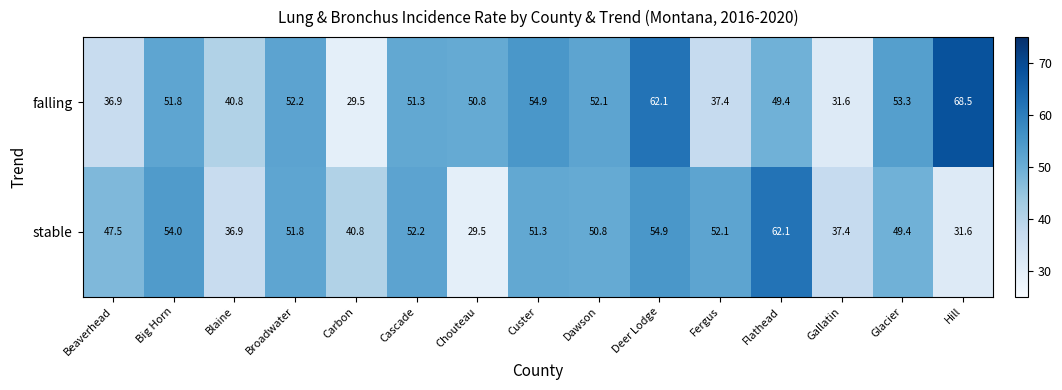

Which series has the widest spread of values?

falling